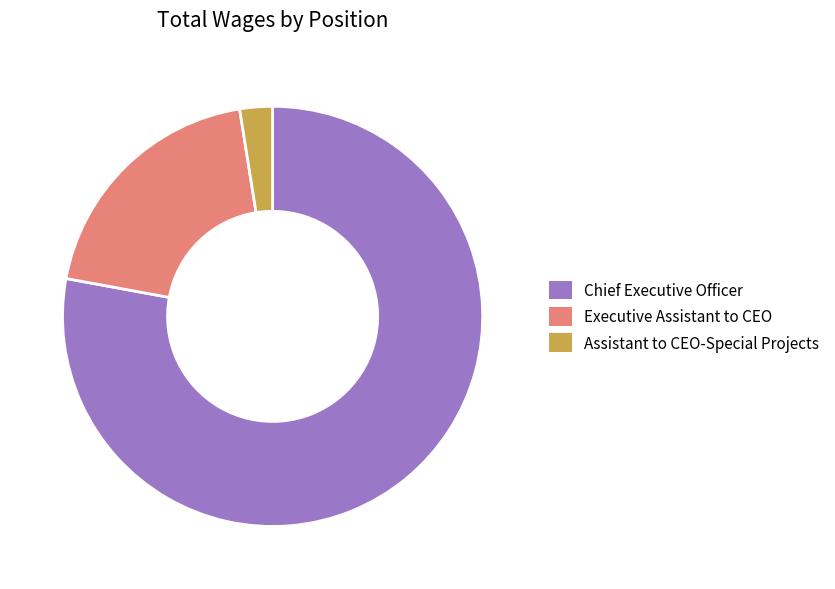

True or false: Executive Assistant to CEO accounts for 20% of the total.

True